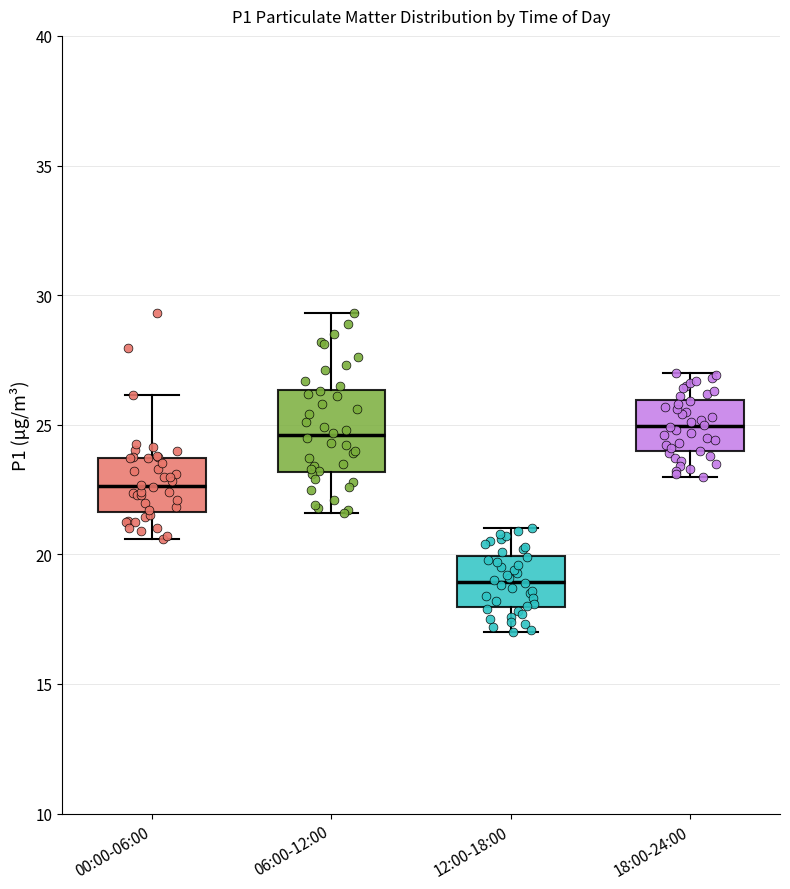

Reading left to right, read every box against the y-axis: the position of its median line, the range the box covers, and the ends of its whiskers. The values are not printed on the chart, so give them approximately, as read against the axis.

00:00-06:00: median 22.5, box 21.5 to 23.5, whiskers 20.5 to 26.0
06:00-12:00: median 24.5, box 23.0 to 26.5, whiskers 21.5 to 29.5
12:00-18:00: median 19.0, box 18.0 to 20.0, whiskers 17.0 to 21.0
18:00-24:00: median 25.0, box 24.0 to 26.0, whiskers 23.0 to 27.0